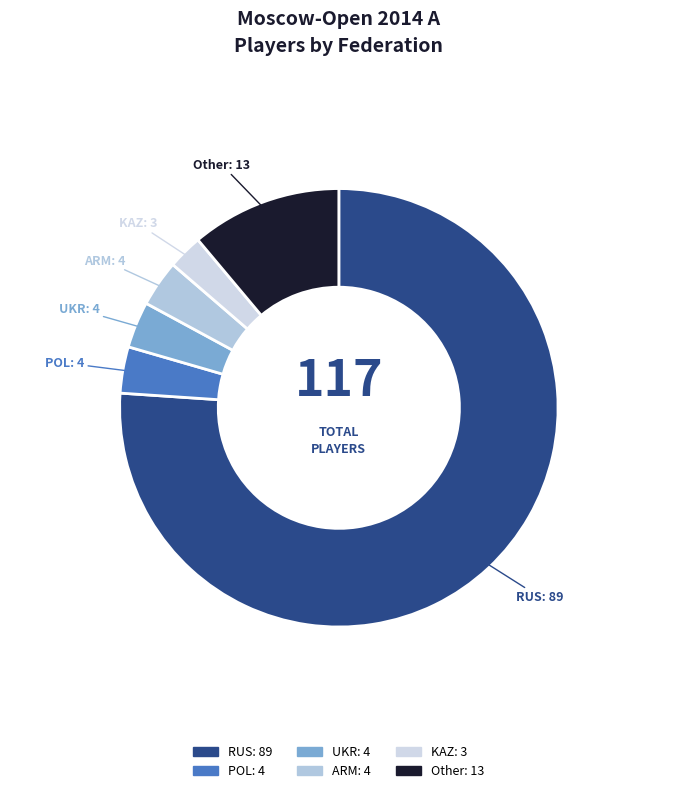

Is it true that UKR is 3% of the pie?

True